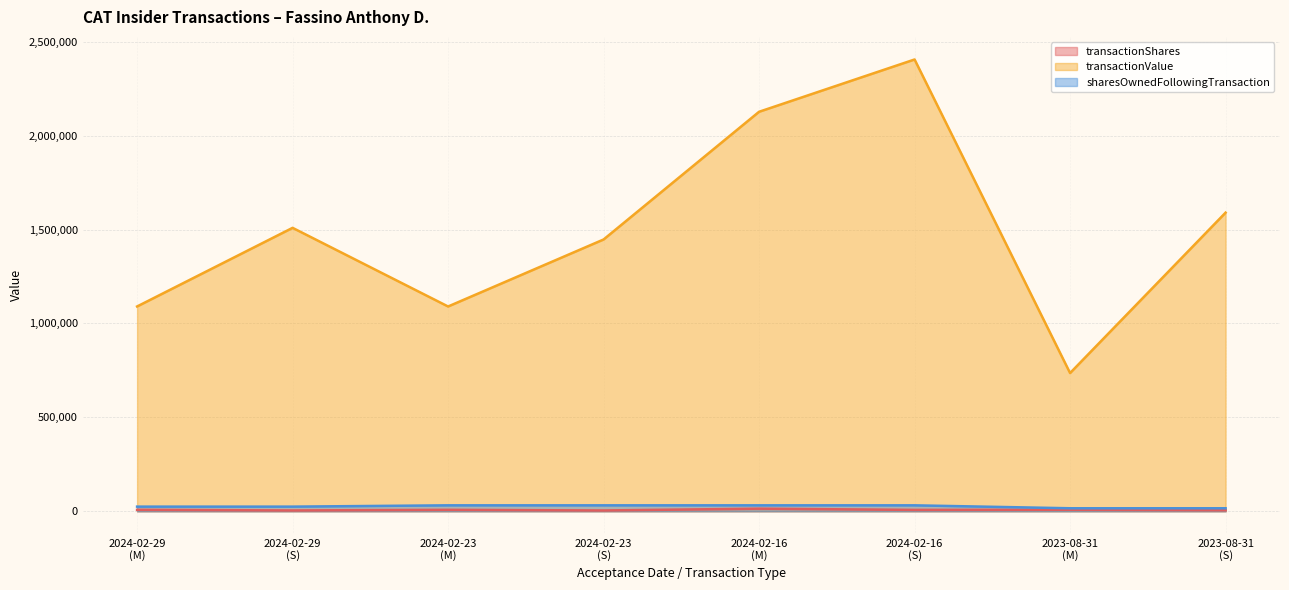

The sharesOwnedFollowingTransaction series shows 16182 at 2023-08-31
(M). True or false?

True